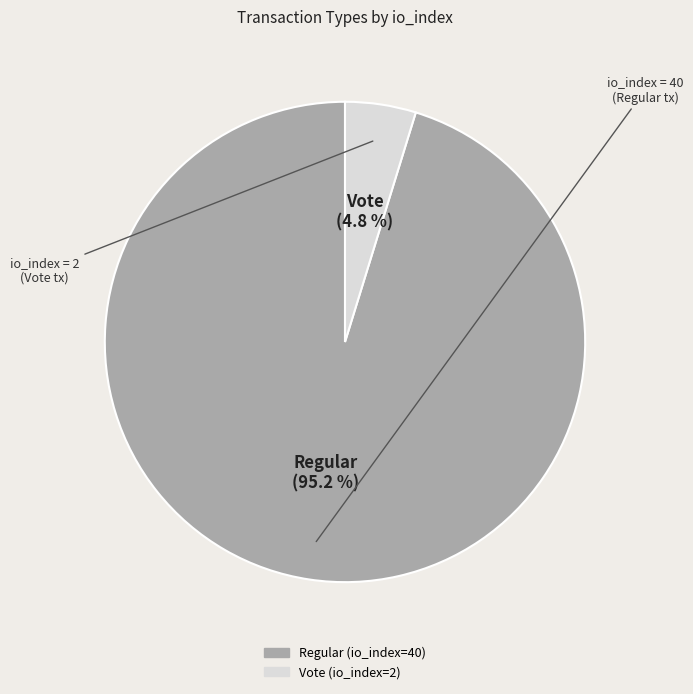

To the nearest percent, what percentage of the pie is Vote (io_index=2)?

5%